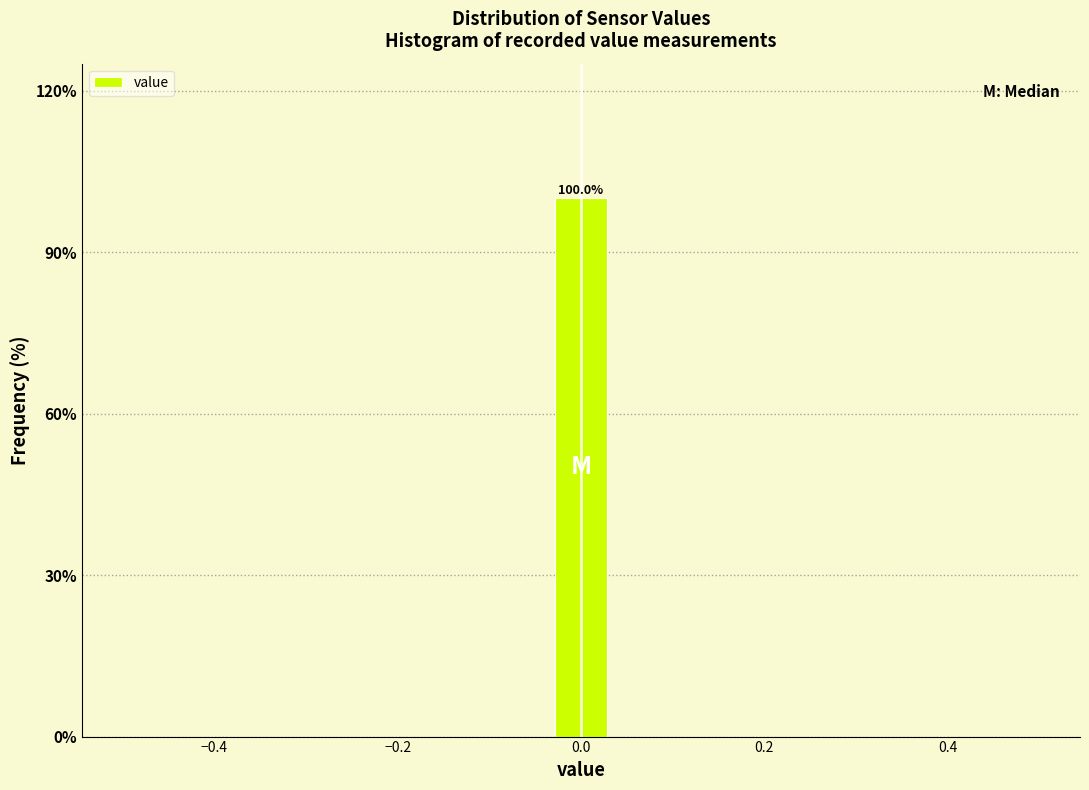

Around what value on the x-axis is the tallest bar? Give the approximate position of its centre, as read against the axis.

0.00